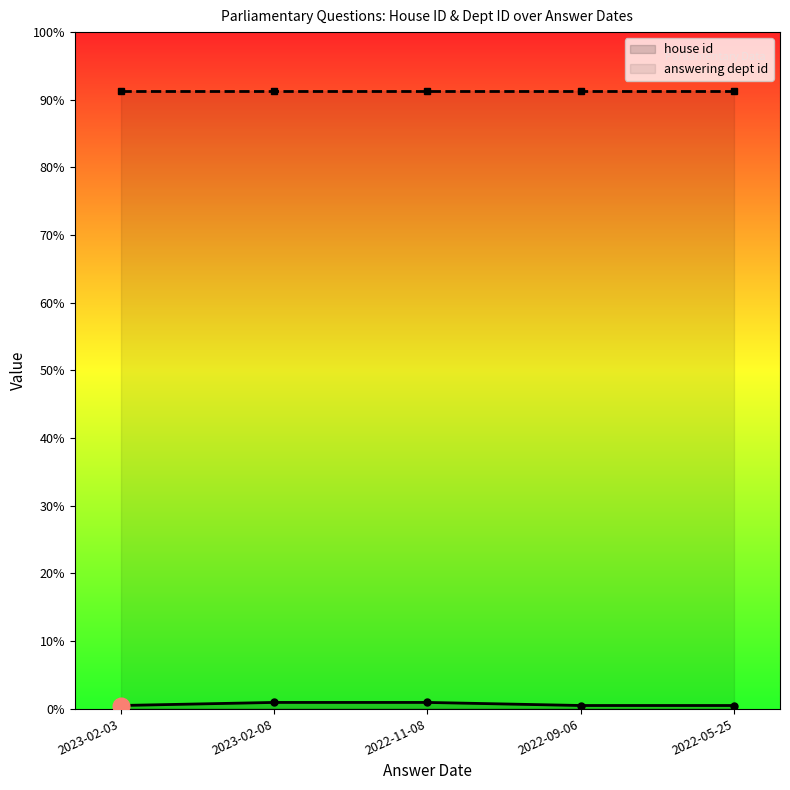

The answering dept id series shows 76 at 2022-05-25. True or false?

False